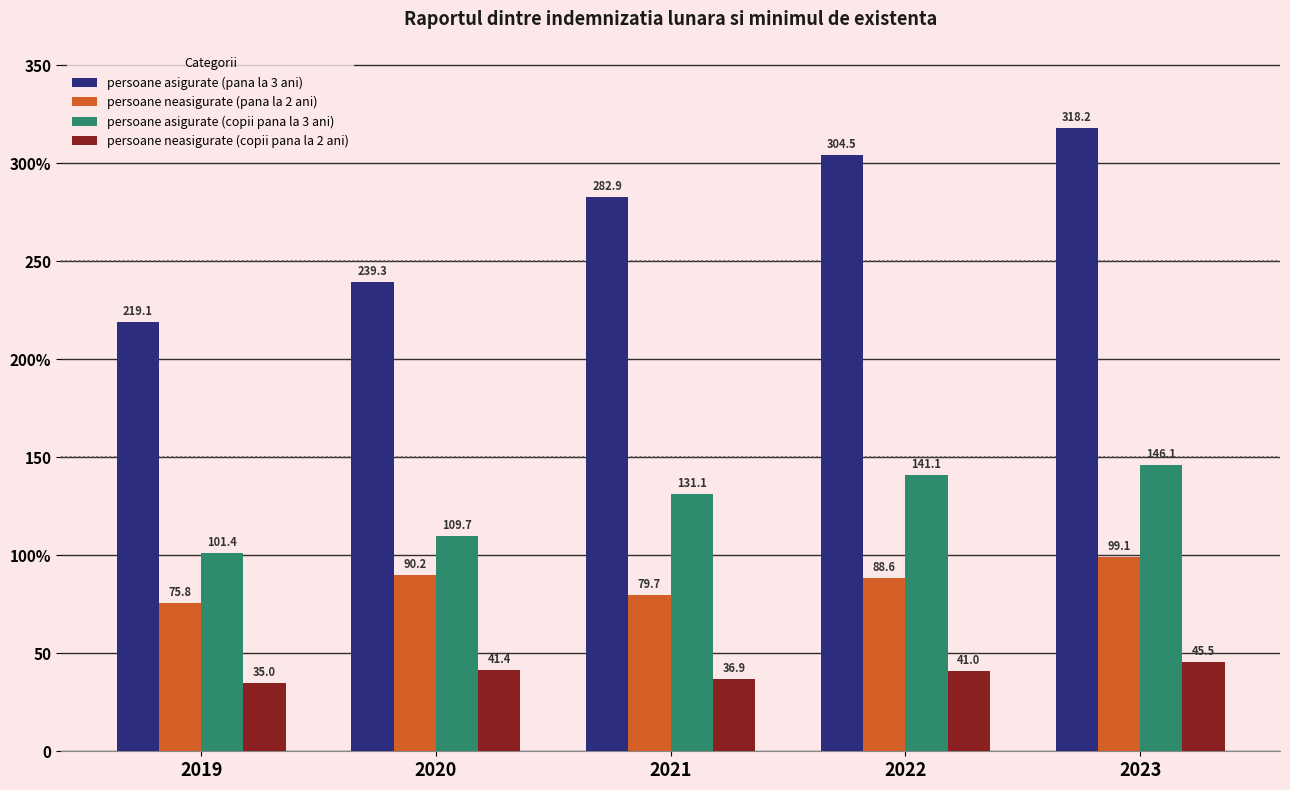

What are all the series names shown in the legend?

persoane asigurate (pana la 3 ani), persoane neasigurate (pana la 2 ani), persoane asigurate (copii pana la 3 ani), persoane neasigurate (copii pana la 2 ani)